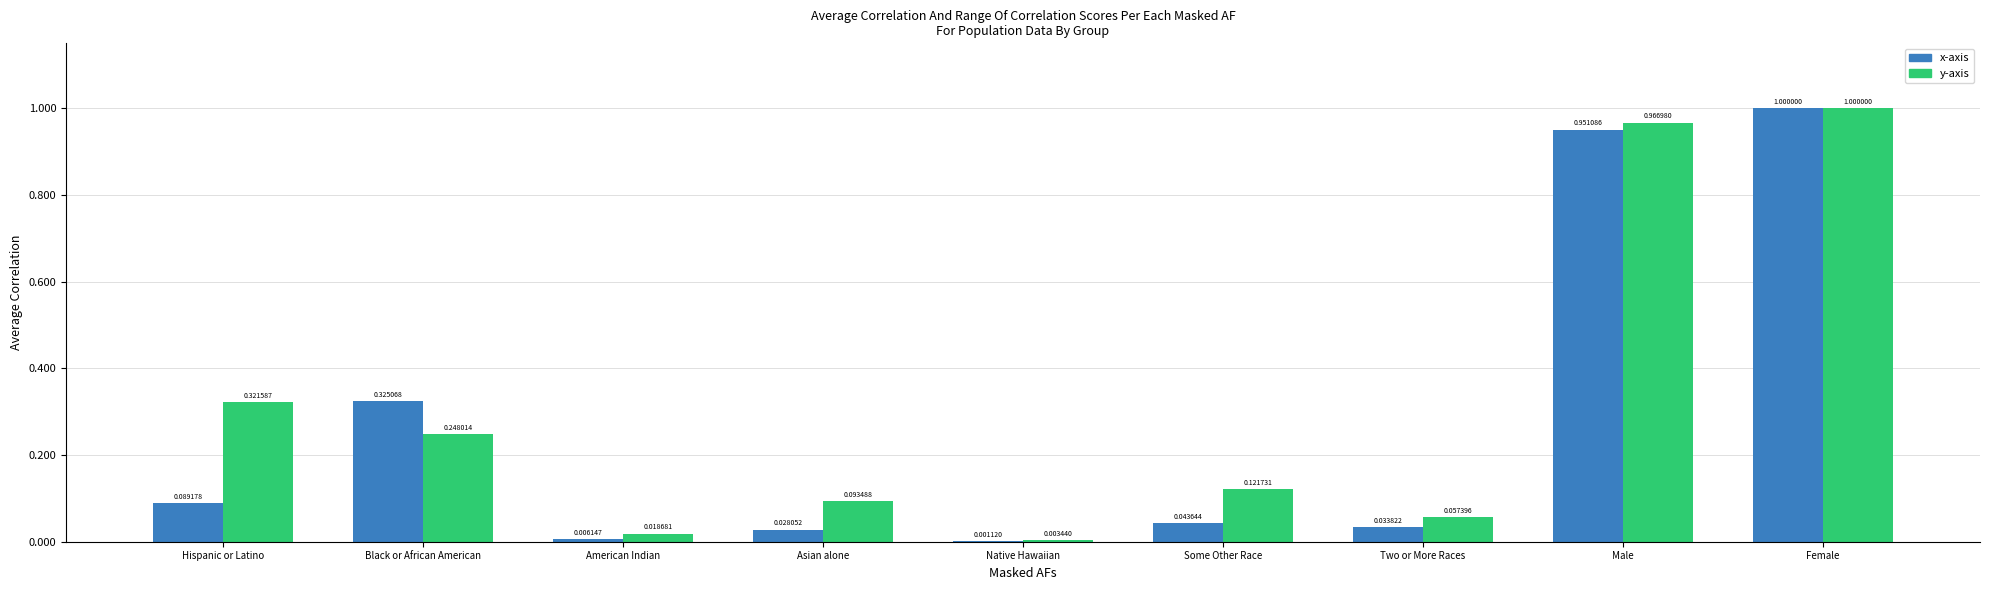

At which category is the sum across all series the highest?

Female